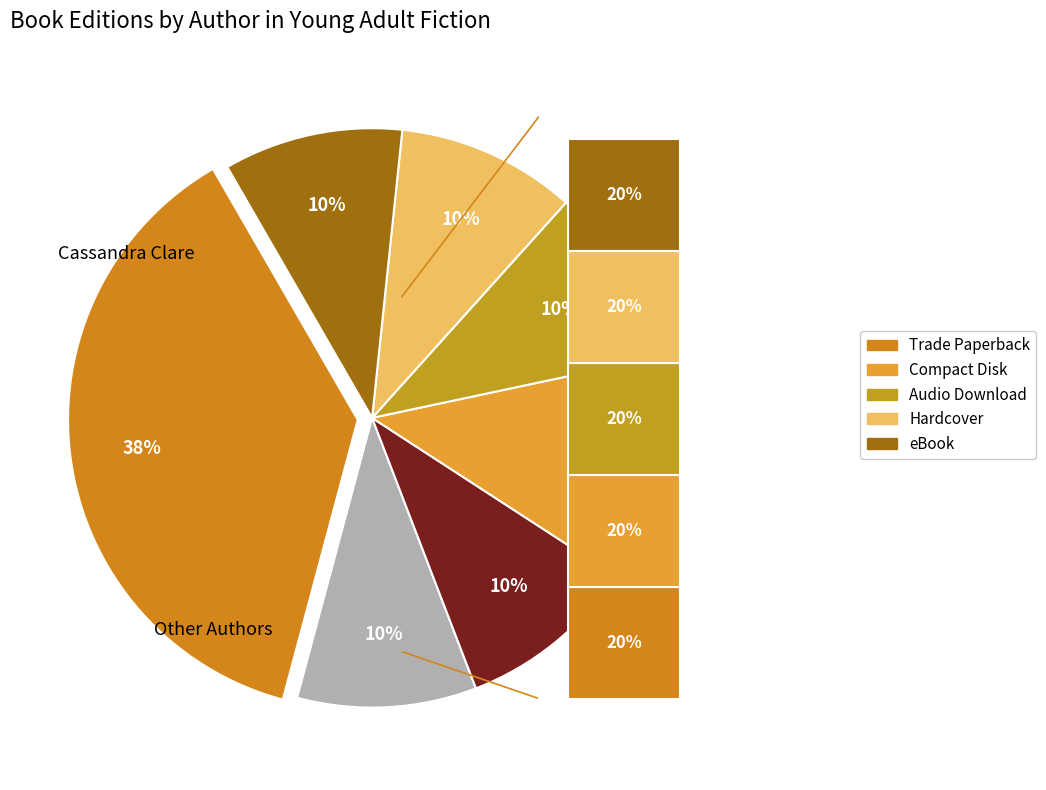

Between Rachael Lippincott (147642688) and Jenny Han (33419149), which is larger?

Rachael Lippincott (147642688)